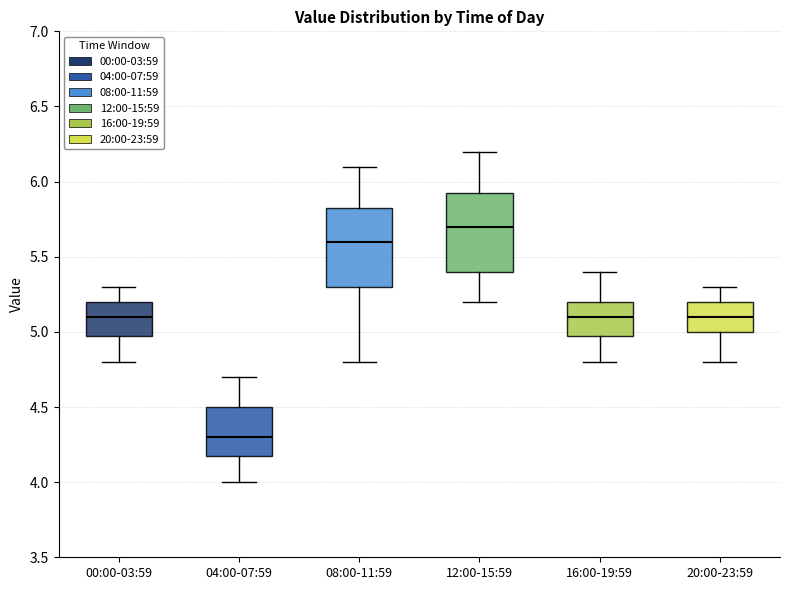

Reading left to right, transcribe this box plot: for each box, give where its median line is, the range the box spans, and where its two whiskers end, as read against the y-axis. The values are not printed on the chart, so give them approximately, as read against the axis.

00:00-03:59: median 5.10, box 5.00 to 5.20, whiskers 4.80 to 5.30
04:00-07:59: median 4.30, box 4.20 to 4.50, whiskers 4.00 to 4.70
08:00-11:59: median 5.60, box 5.30 to 5.85, whiskers 4.80 to 6.10
12:00-15:59: median 5.70, box 5.40 to 5.95, whiskers 5.20 to 6.20
16:00-19:59: median 5.10, box 5.00 to 5.20, whiskers 4.80 to 5.40
20:00-23:59: median 5.10, box 5.00 to 5.20, whiskers 4.80 to 5.30